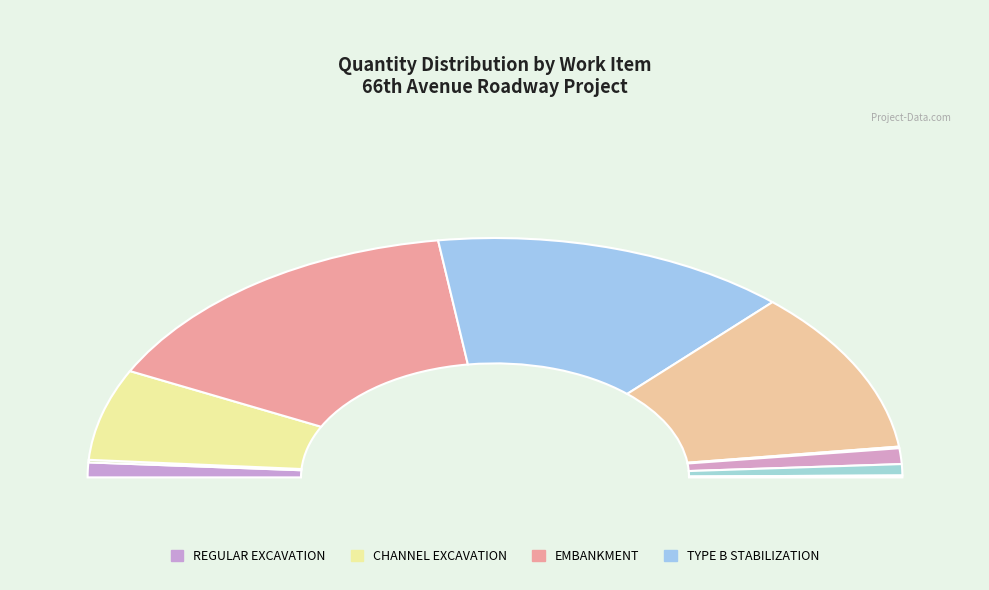

Do OPTIONAL BASE and SUPERPAVE ASPHALTIC CONCRETE together represent more than half of the pie?

No